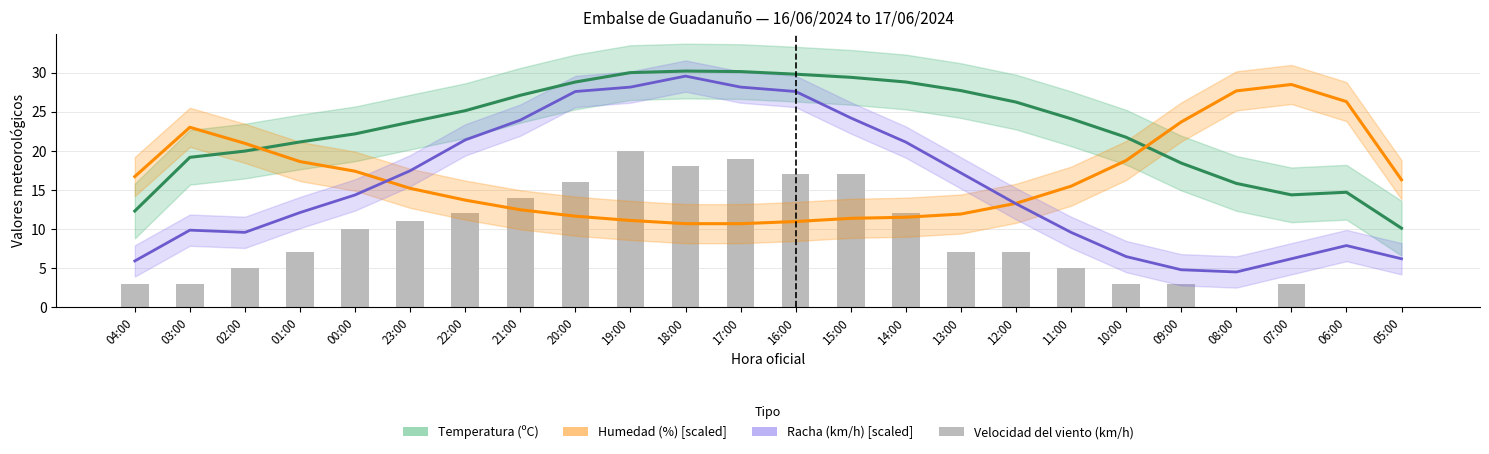

List the labels in order of Racha (km/h) [scaled] value, largest first.

18:00, 19:00, 17:00, 20:00, 16:00, 15:00, 21:00, 22:00, 14:00, 23:00, 13:00, 00:00, 12:00, 01:00, 03:00, 02:00, 11:00, 06:00, 10:00, 07:00, 05:00, 04:00, 09:00, 08:00